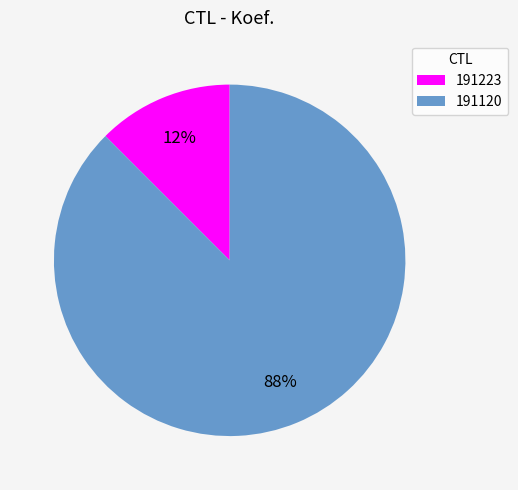

Do 191120 and 191223 together represent more than half of the pie?

Yes